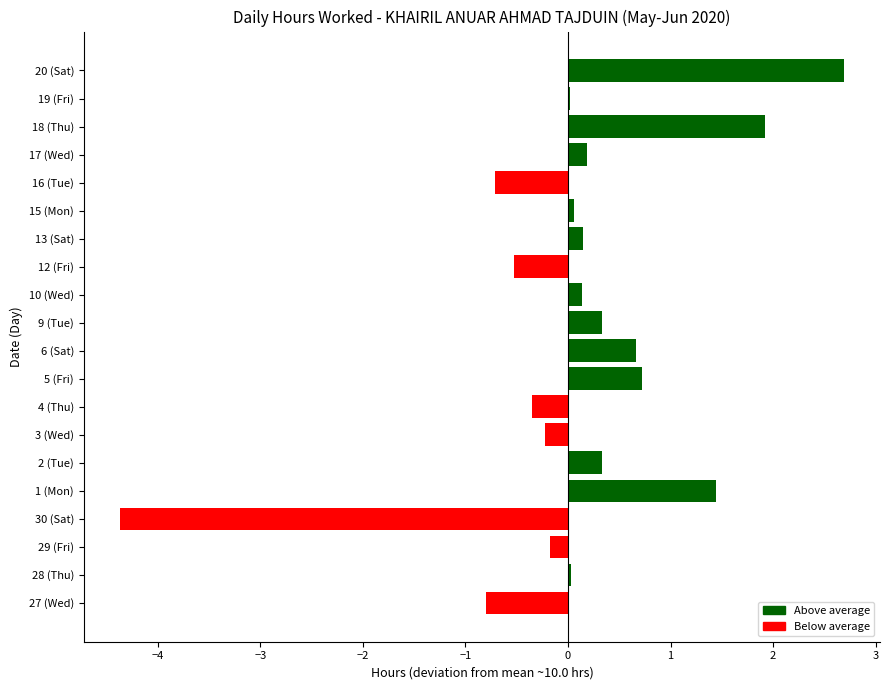

What is the change in value from 16 (Tue) to 17 (Wed)?

+0.9